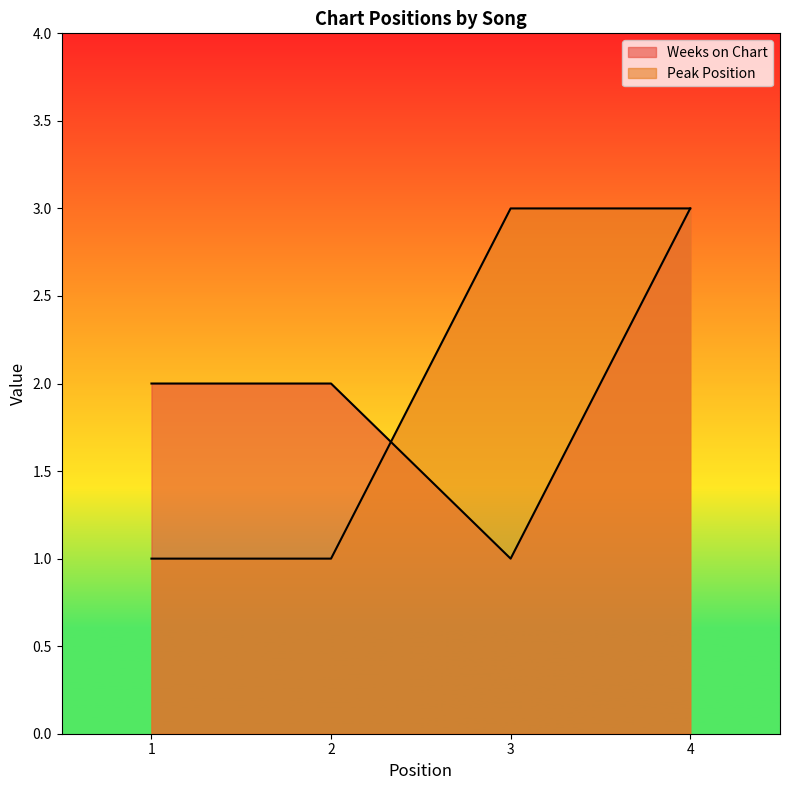

How many interior local valleys does the Weeks on Chart series have?

1